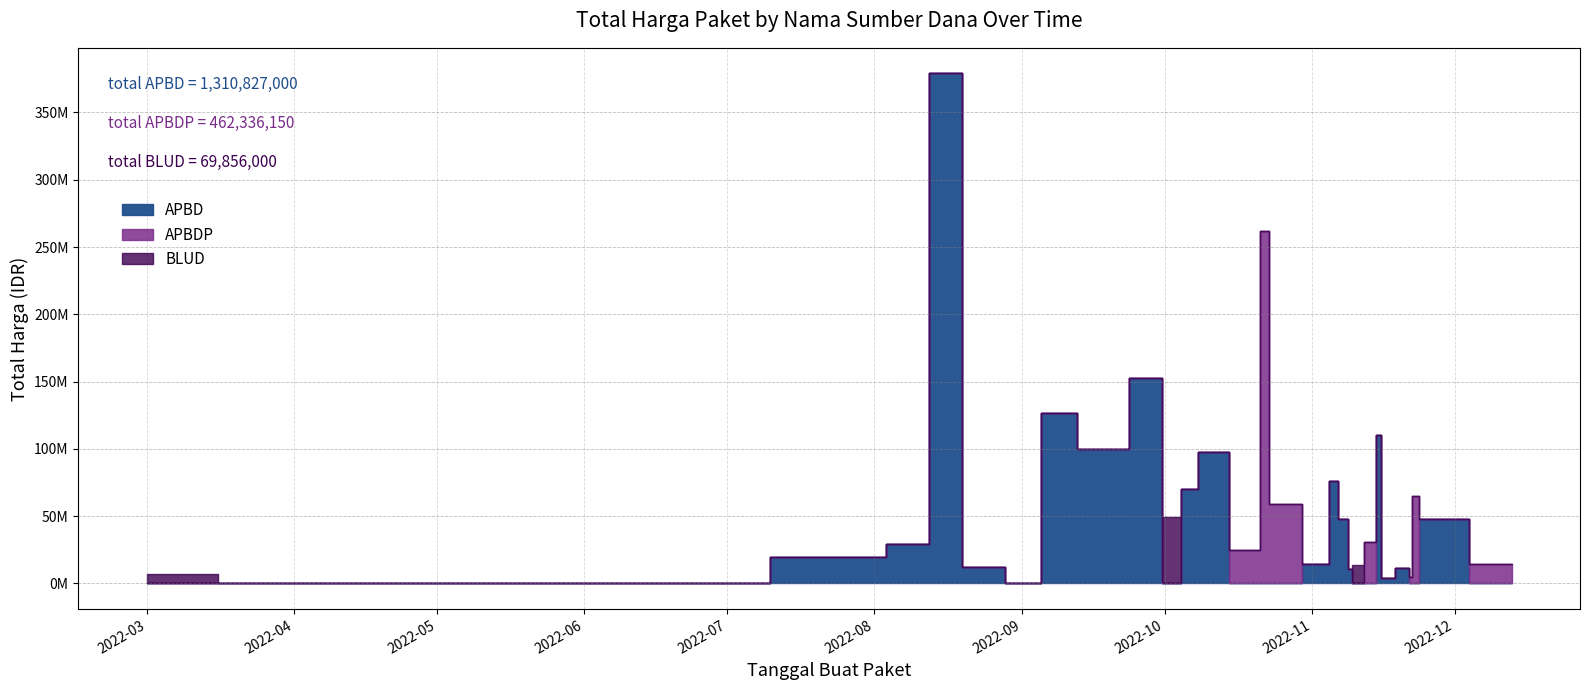

What is the highest value of the BLUD series?

49478000